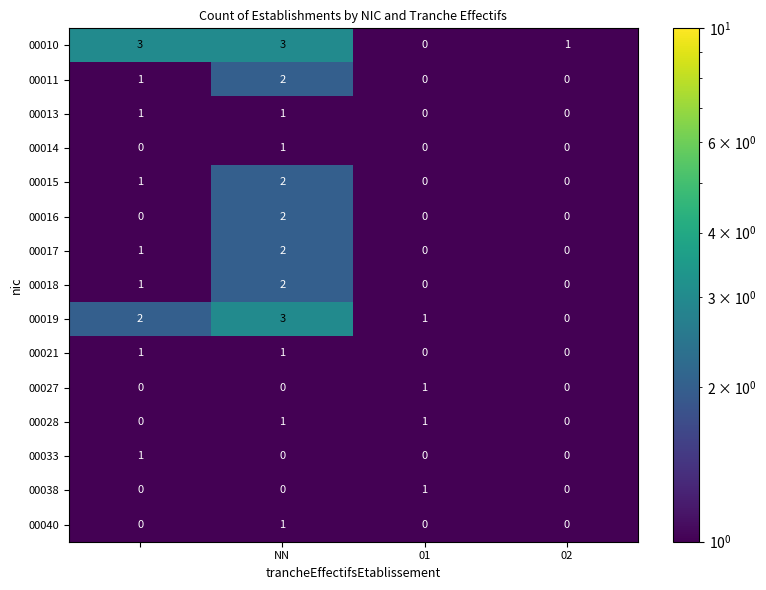

Which series has the largest total across all categories?

00010